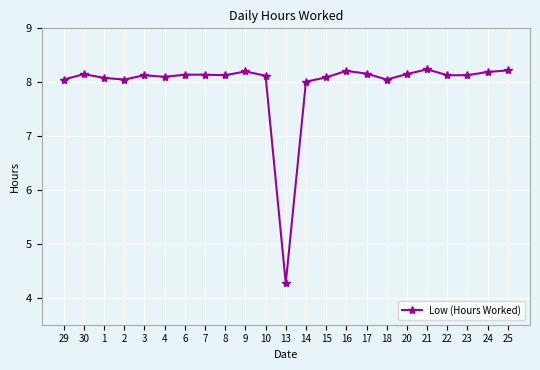

Which category has the lowest value across all series?

13